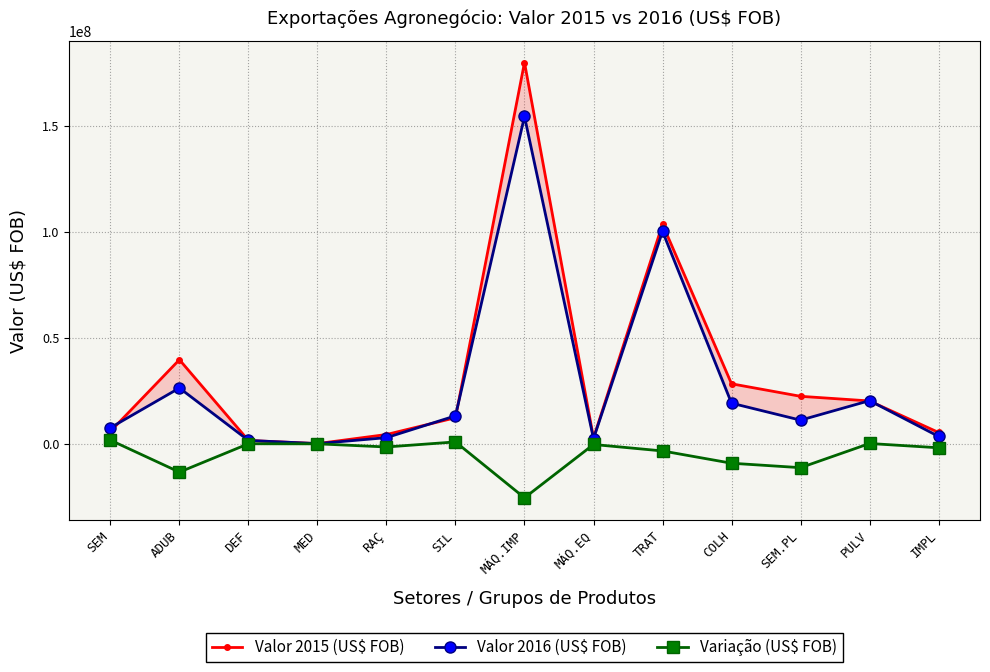

In Valor 2015 (US$ FOB), how many points are higher than both neighbors (excluding endpoints)?

3